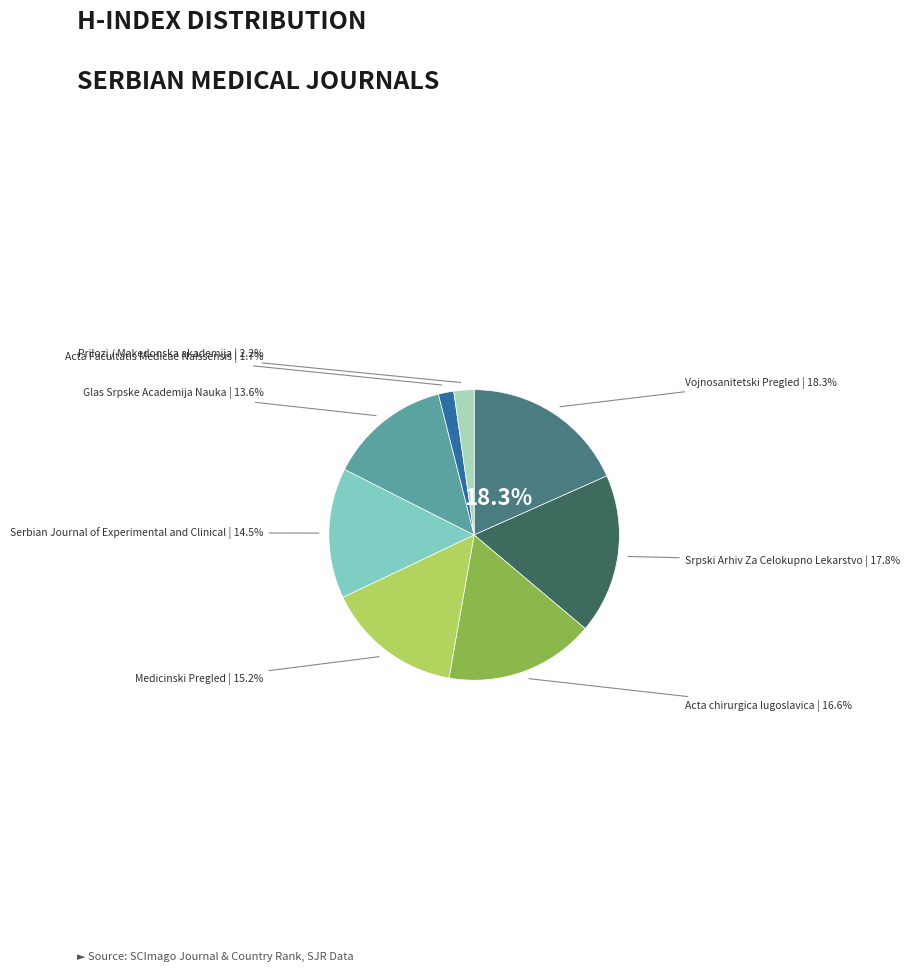

Which has a higher value, Vojnosanitetski Pregled or Medicinski Pregled?

Vojnosanitetski Pregled